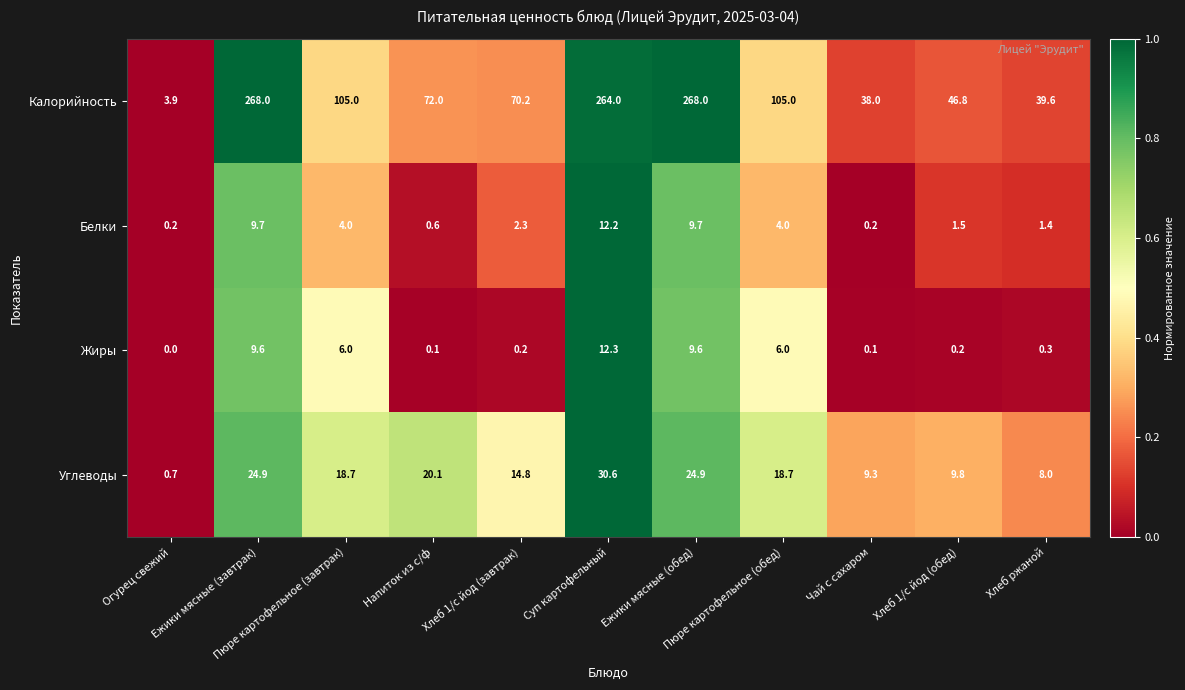

At how many categories does at least one series exceed 154?

3